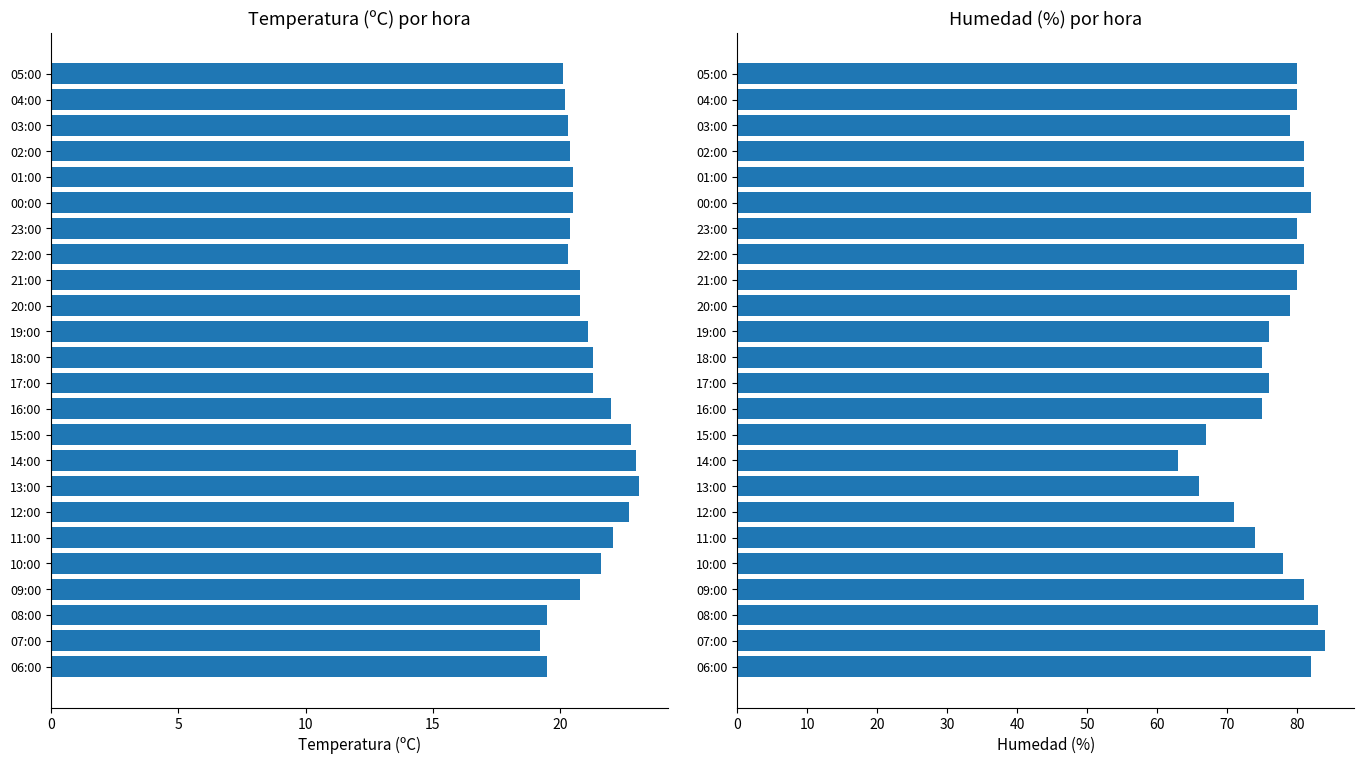

How many data points in Humedad (%) are less than 80?

12